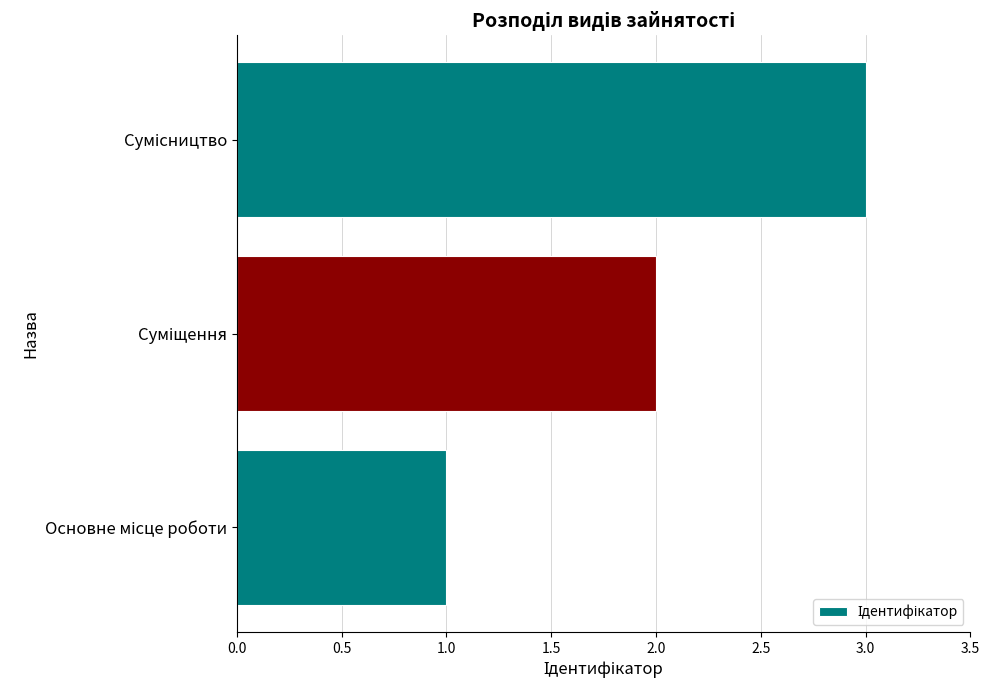

How many data points does each series have?

3